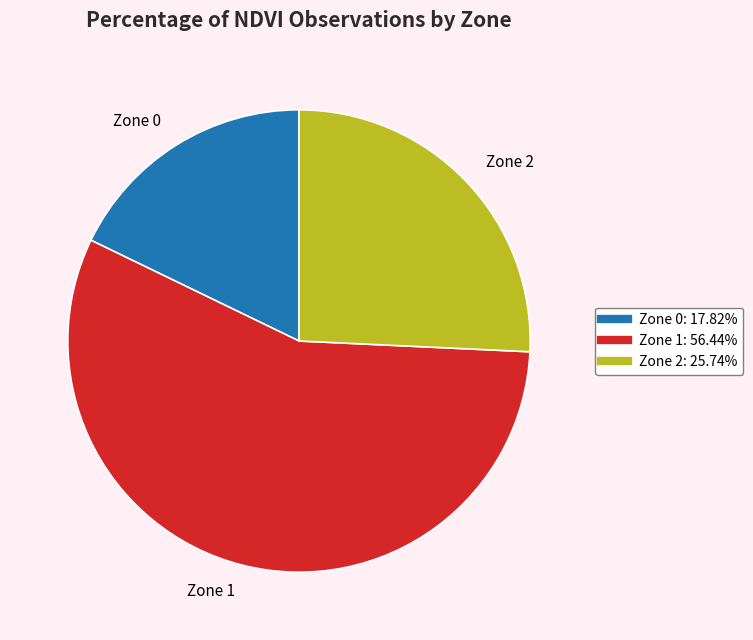

How many segments does this pie chart have?

3